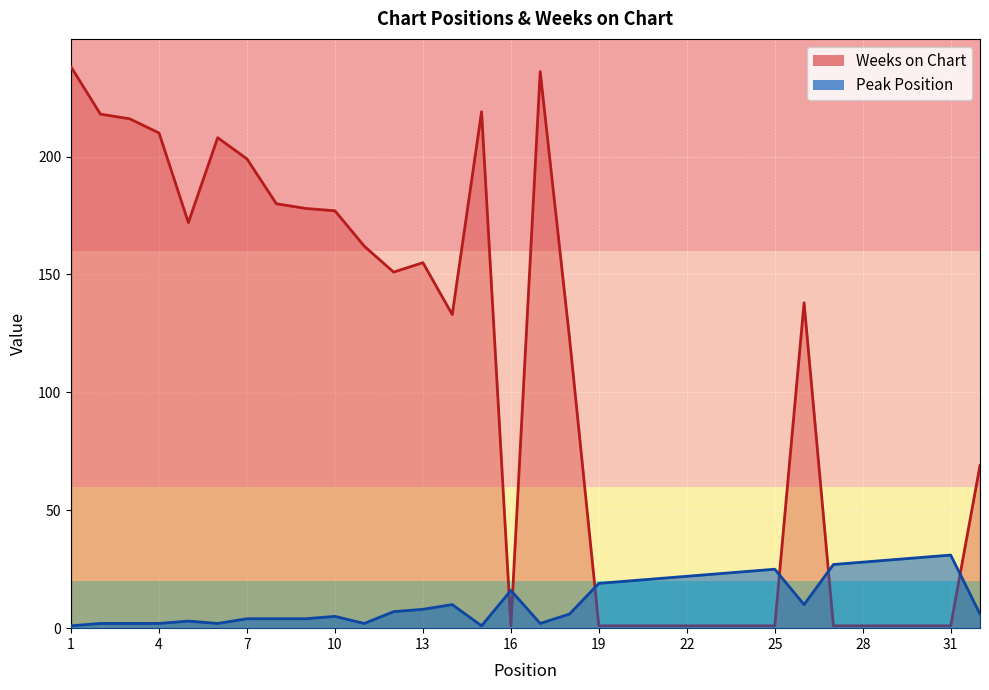

What is the difference between the Peak Position values at 9 and 23?

19